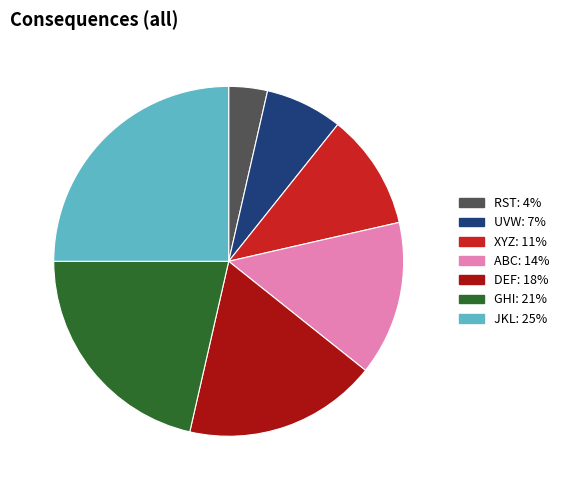

Rank the categories by value from highest to lowest.

JKL, GHI, DEF, ABC, XYZ, UVW, RST